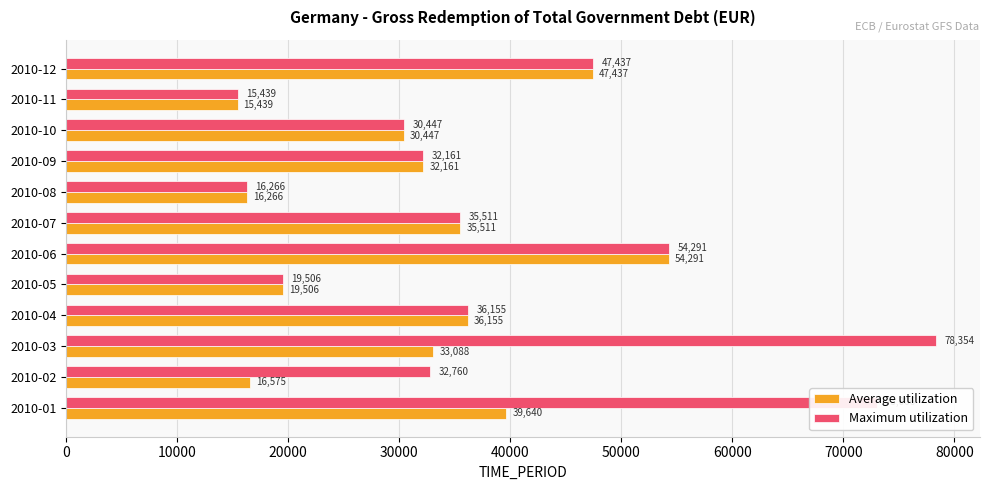

What is the average value of the Maximum utilization series?

39277.8